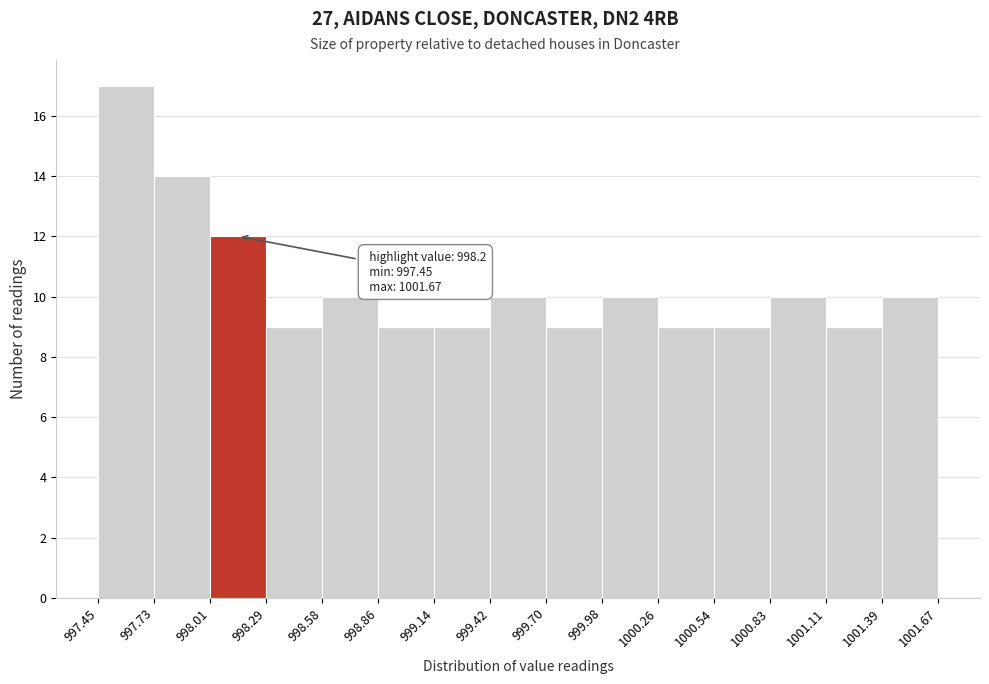

Over which range of the x-axis is the bar tallest?

997.45 to 997.73